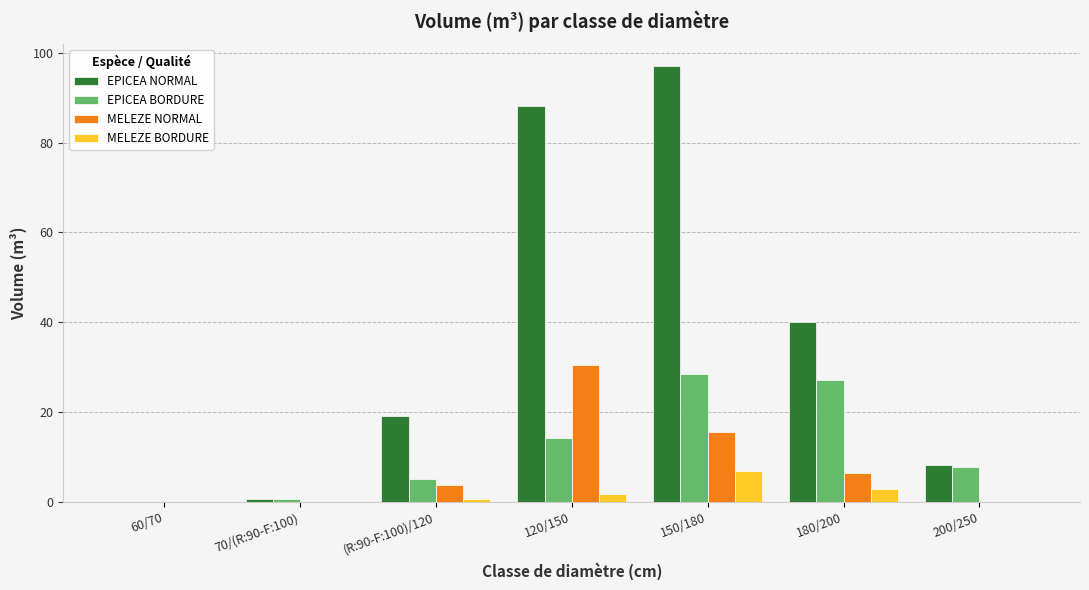

Which series has the largest total across all categories?

EPICEA NORMAL